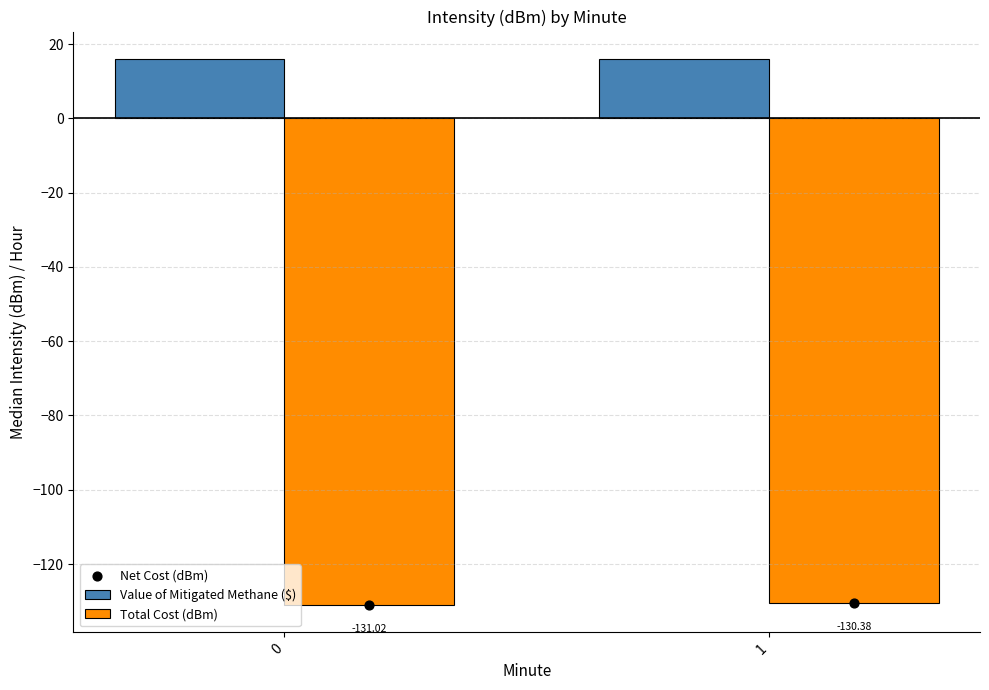

At how many categories does at least one series exceed -114?

2